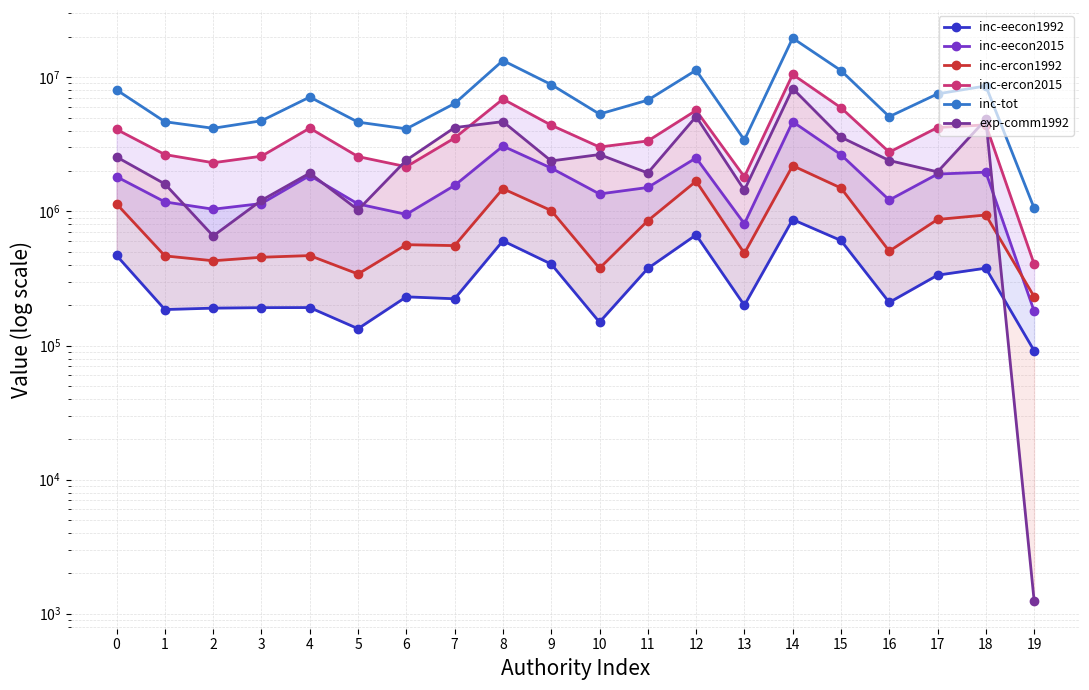

Count the number of categories in the chart.

20